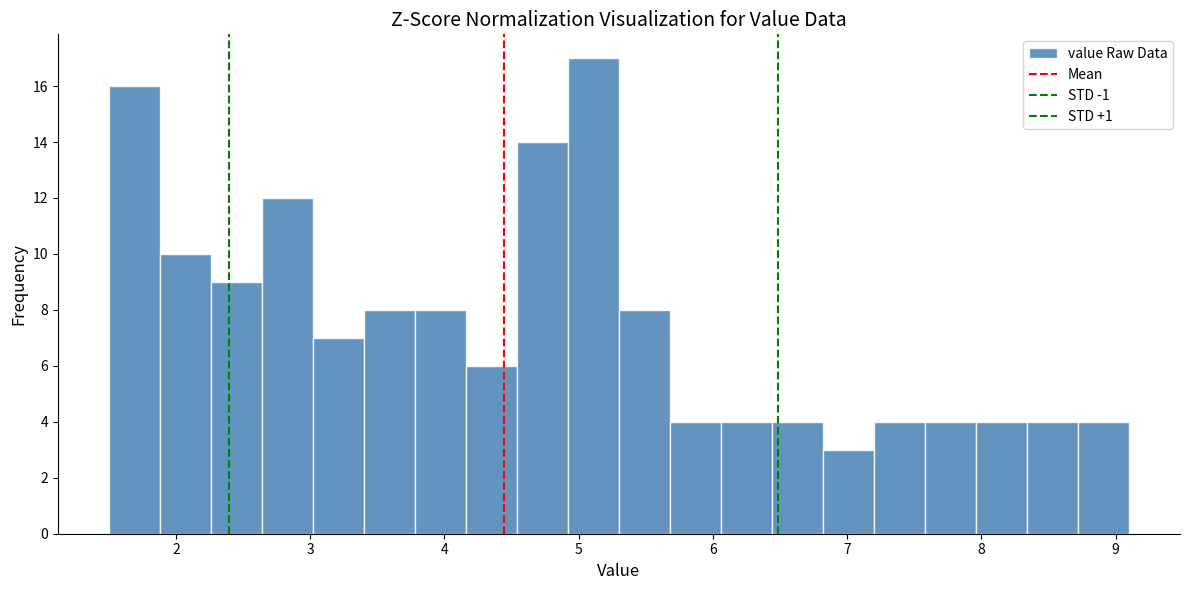

Read against the x-axis, roughly where is the centre of the tallest bar?

5.1